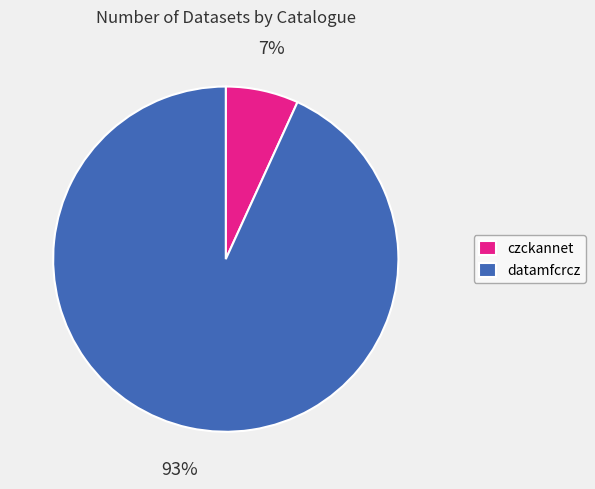

To the nearest percent, what portion does czckannet represent?

7%